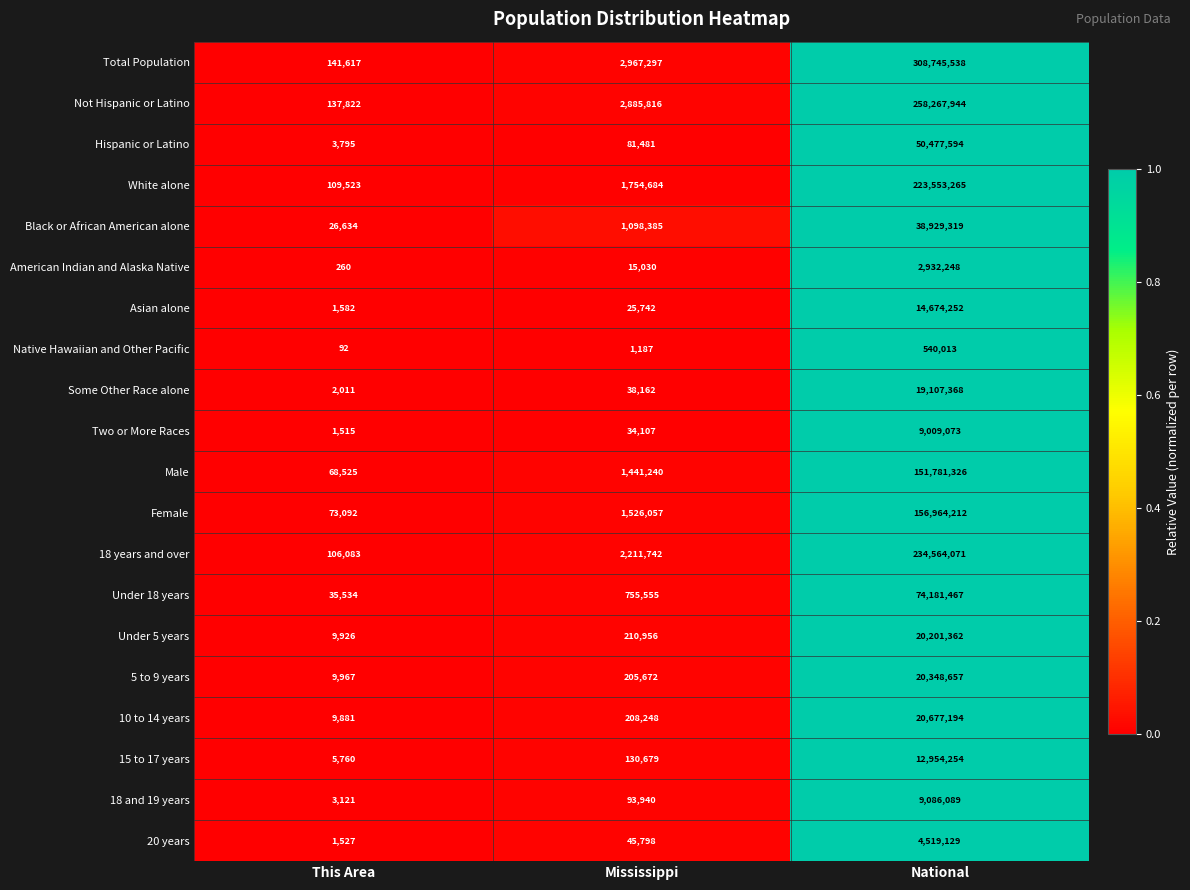

What is the difference between the highest and lowest values at National?

308205525